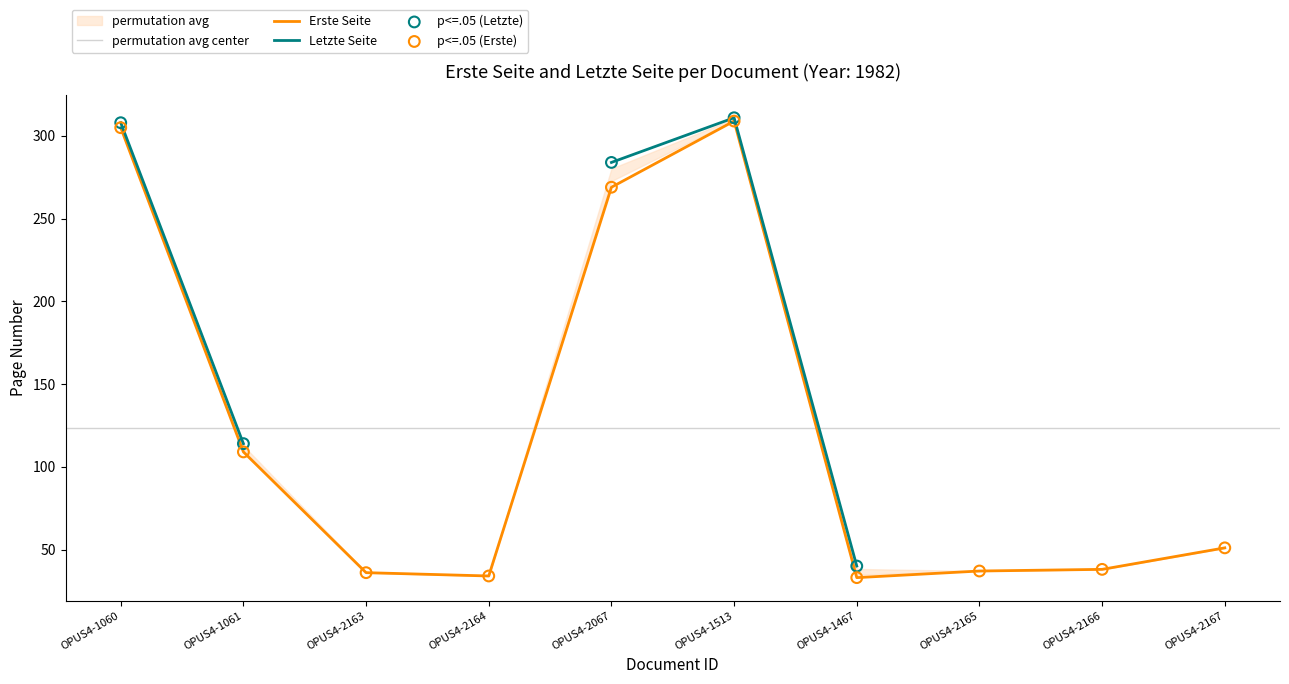

At how many categories does at least one series exceed 114?

3